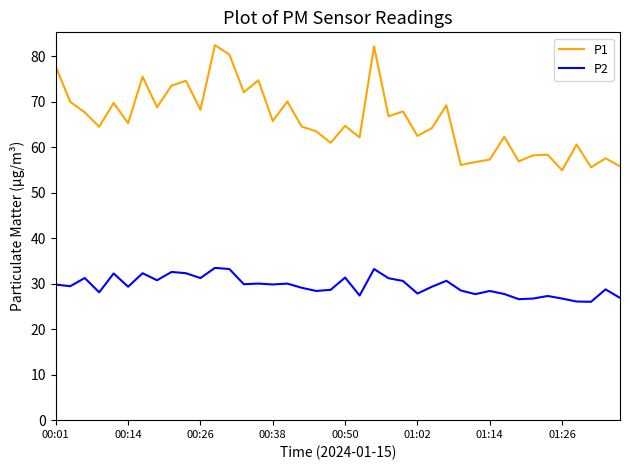

Rank the series by their maximum value, from highest to lowest.

P1, P2